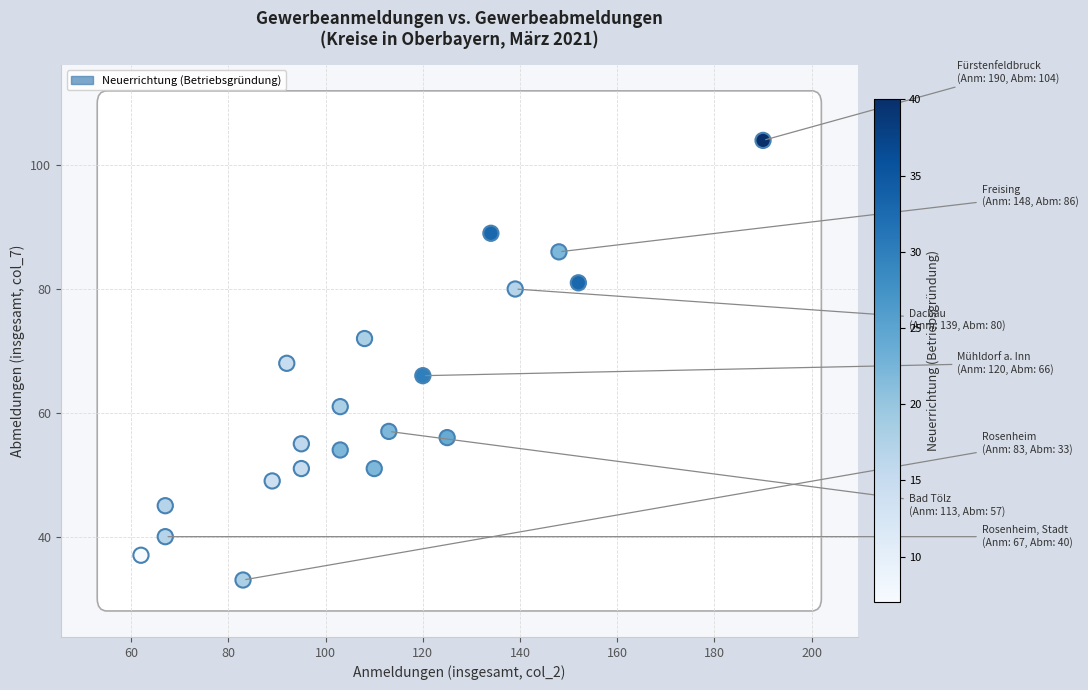

What is the range of Y values (max minus min)?

71